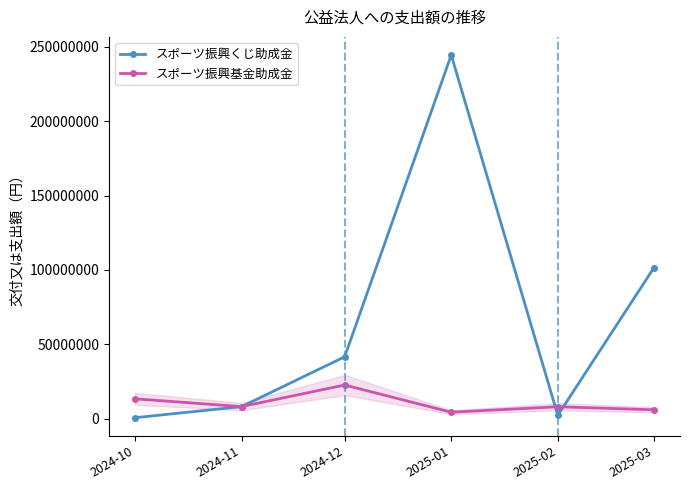

Is the value of スポーツ振興くじ助成金 at 2025-01 greater than the value of スポーツ振興基金助成金 at 2024-10?

Yes